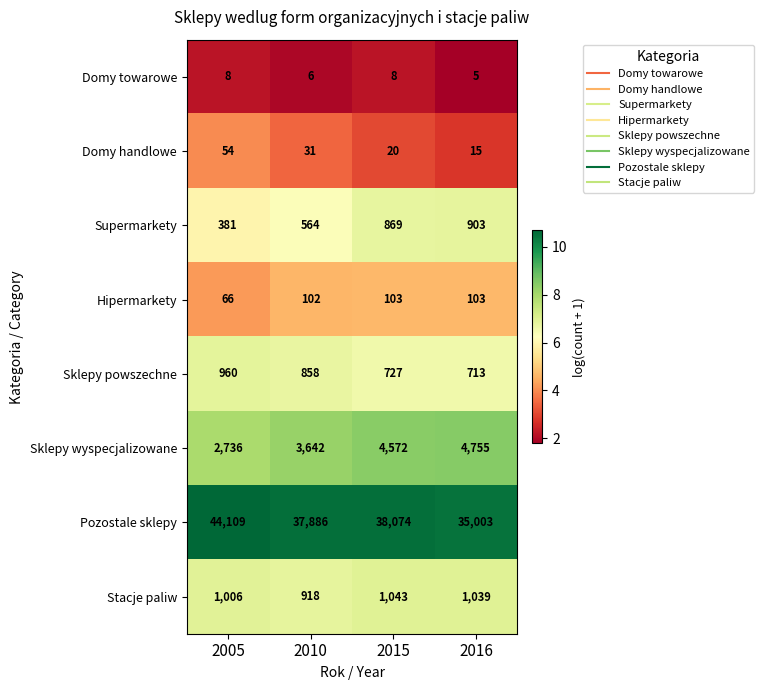

What is the spread (max minus min) of values at 2016?

34998